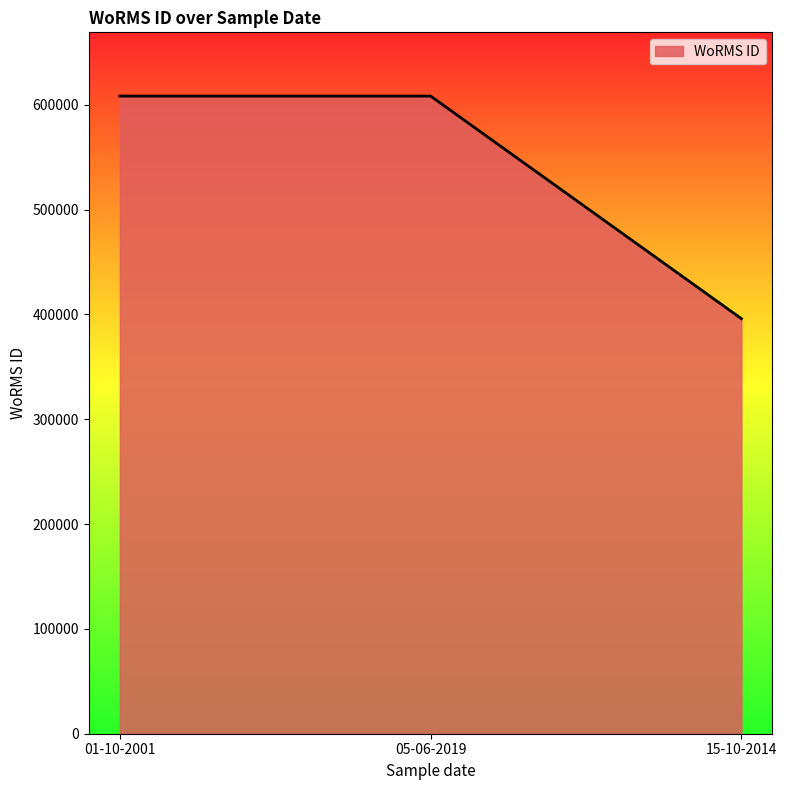

What is the sum of the values at 15-10-2014 and 05-06-2019?

1004345